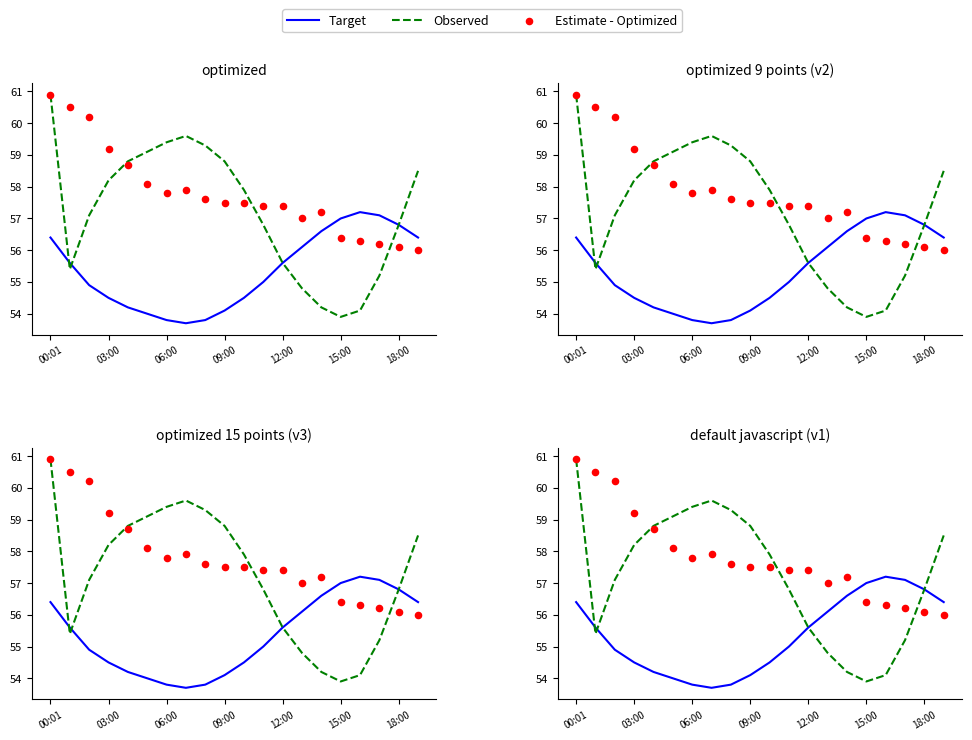

Is the value of Target at 12:00 greater than the value of Observed at 7?

No